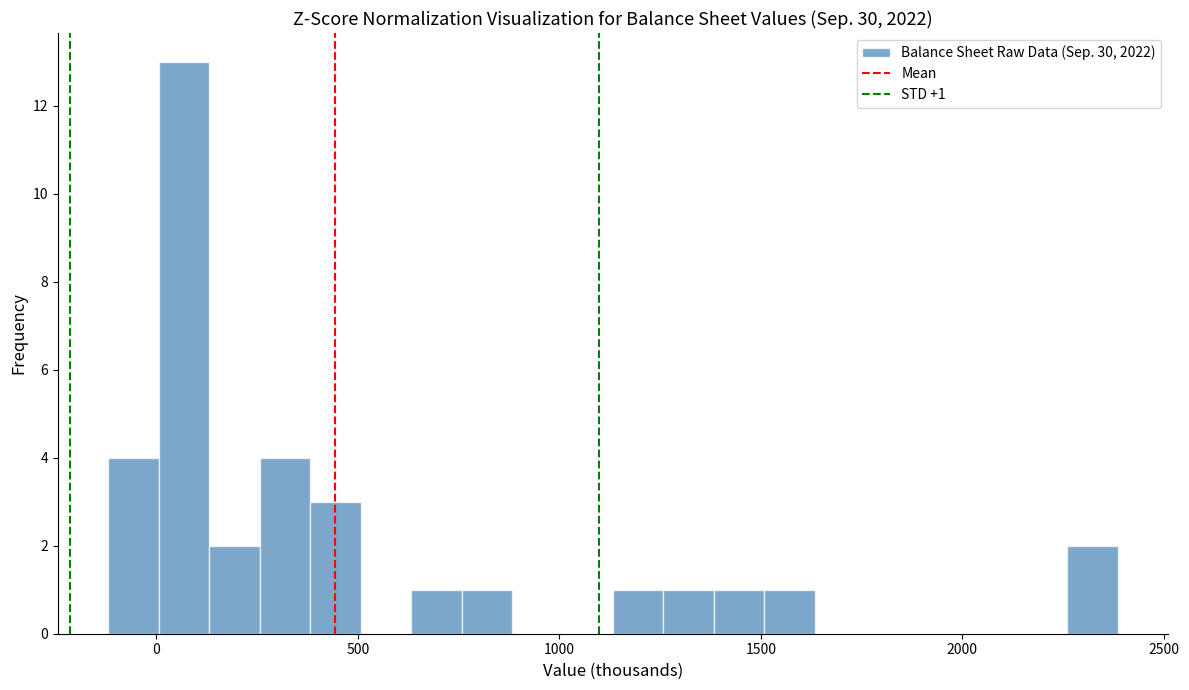

Around what value on the x-axis is the tallest bar? Give the approximate position of its centre, as read against the axis.

50